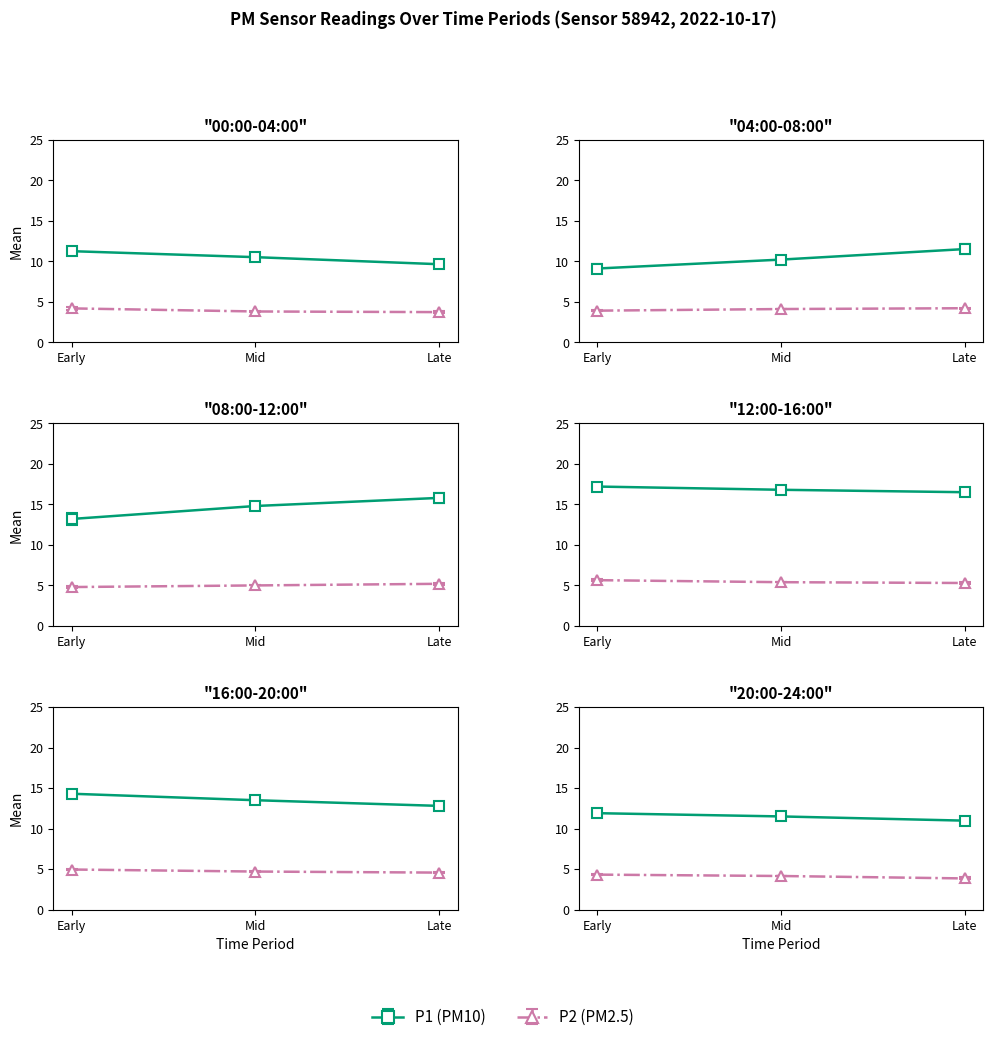

Is the value of P2 at 00:12 greater than the value of P1 at 00:24?

No